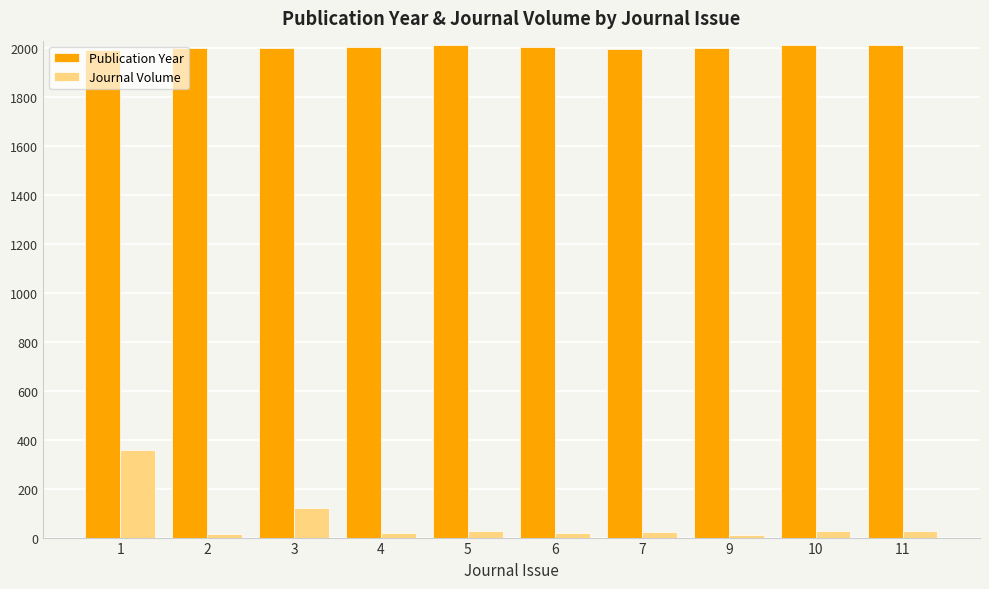

What is the value of the Publication Year bar at the 3rd from the left?

2001